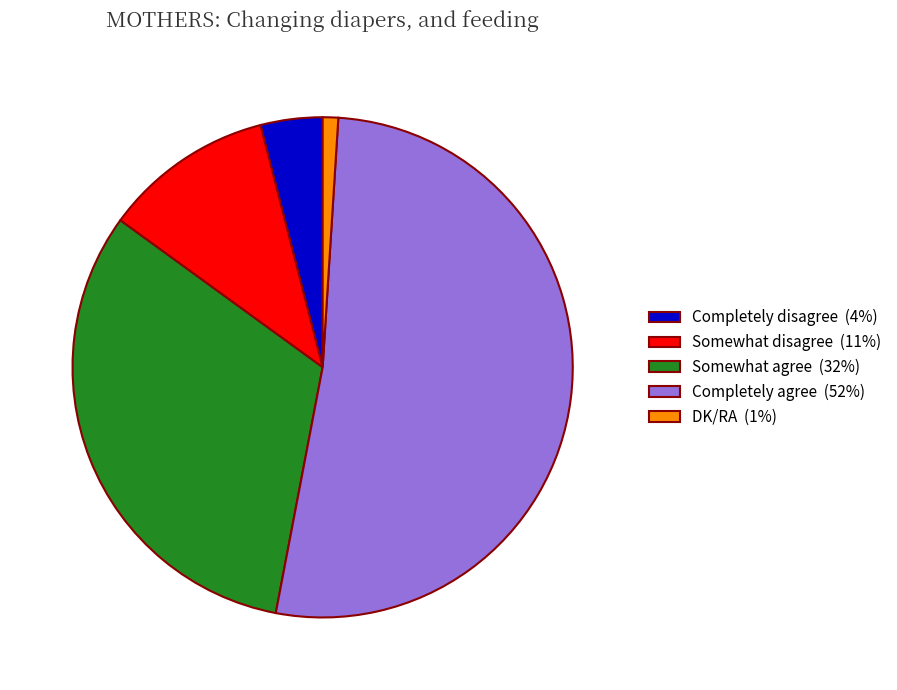

Is it true that Completely disagree (4%) is 4% of the pie?

True